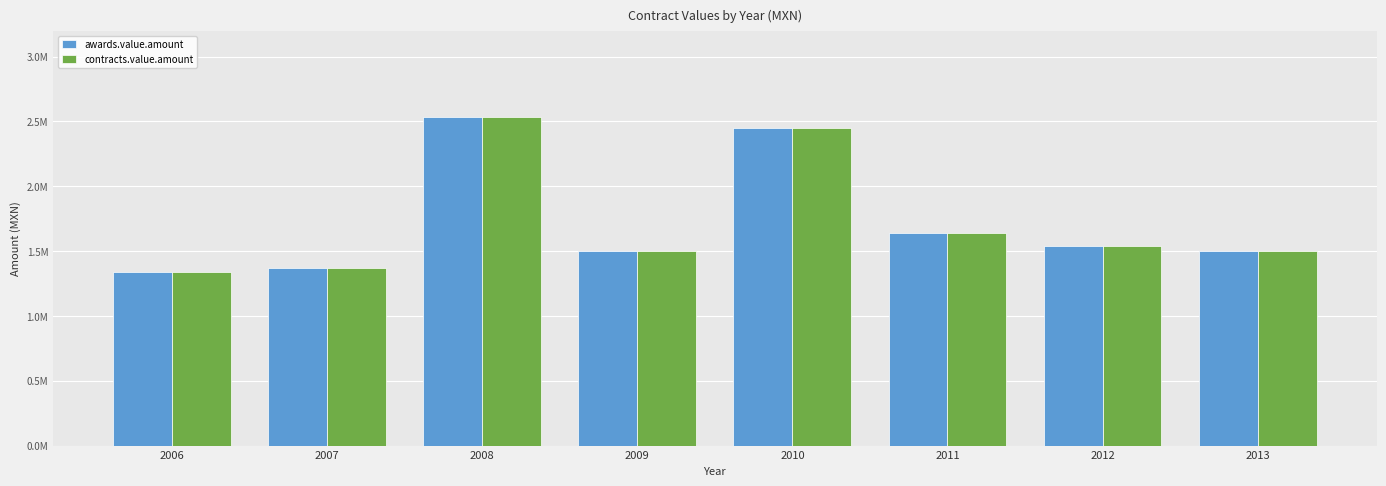

Which category has the lowest value in the awards.value.amount series?

2006